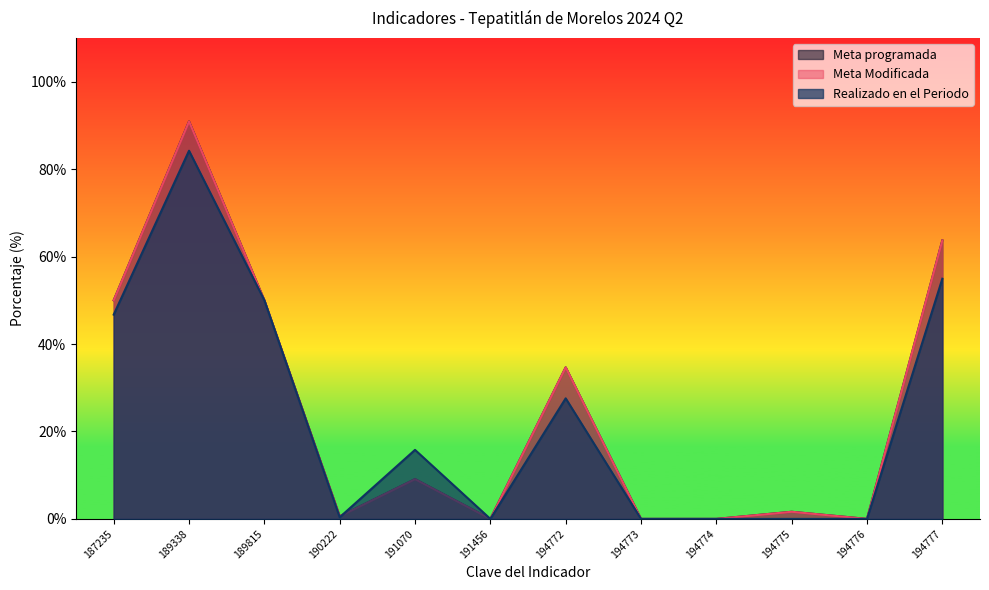

What is the value of the Meta Modificada point at the 5th from the left?

9.1